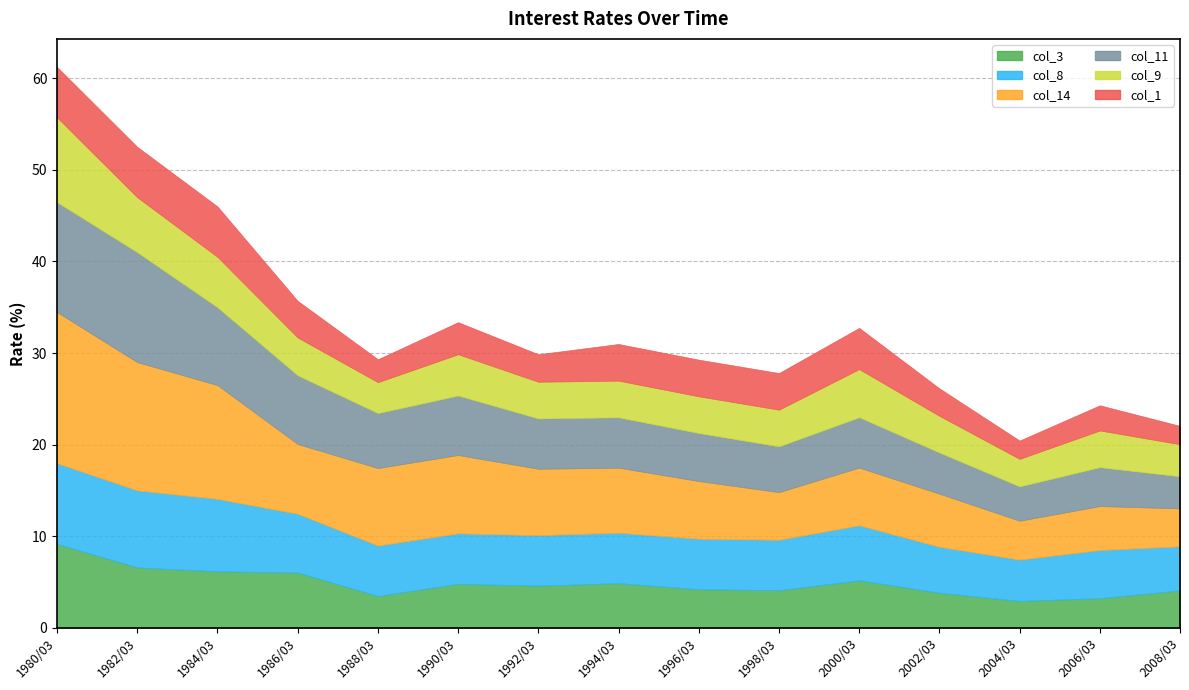

Reading left to right, extract all data points from this chart.

col_3: 9.2	6.6	6.2	6.1	3.5	4.8	4.6	4.9	4.2	4.1	5.2	3.9	3.0	3.2	4.1
col_8: 8.8	8.4	7.9	6.4	5.5	5.5	5.5	5.5	5.5	5.5	6.0	5.0	4.5	5.2	4.8
col_14: 16.5	14.0	12.4	7.6	8.5	8.6	7.2	7.1	6.3	5.2	6.3	5.8	4.2	4.8	4.2
col_11: 12.0	12.0	8.5	7.5	6.0	6.5	5.5	5.5	5.2	5.0	5.5	4.5	3.8	4.2	3.5
col_9: 9.2	6.0	5.5	4.1	3.4	4.5	4.0	4.0	4.0	4.0	5.2	4.0	3.0	4.0	3.5
col_1: 5.5	5.5	5.5	4.0	2.5	3.5	3.0	4.0	4.0	4.0	4.5	3.0	2.0	2.8	2.0